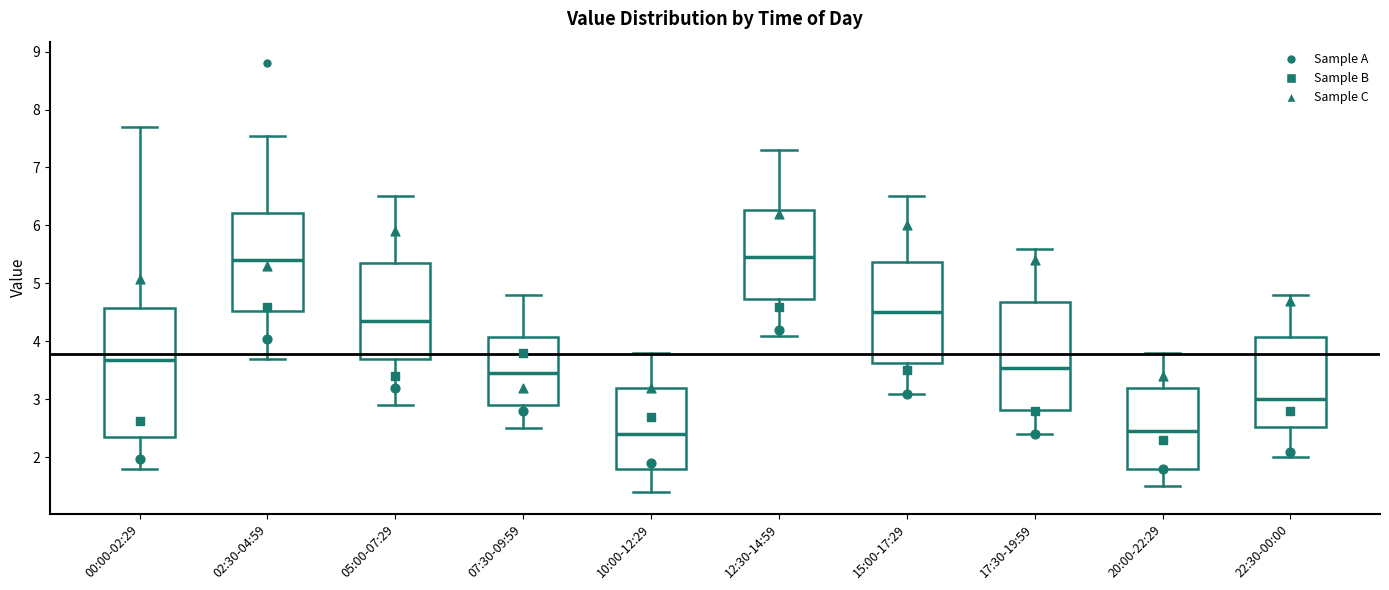

Where is the lower edge of the box for 05:00-07:29 on the y-axis? The values are not printed on the chart, so give them approximately, as read against the axis.

3.7